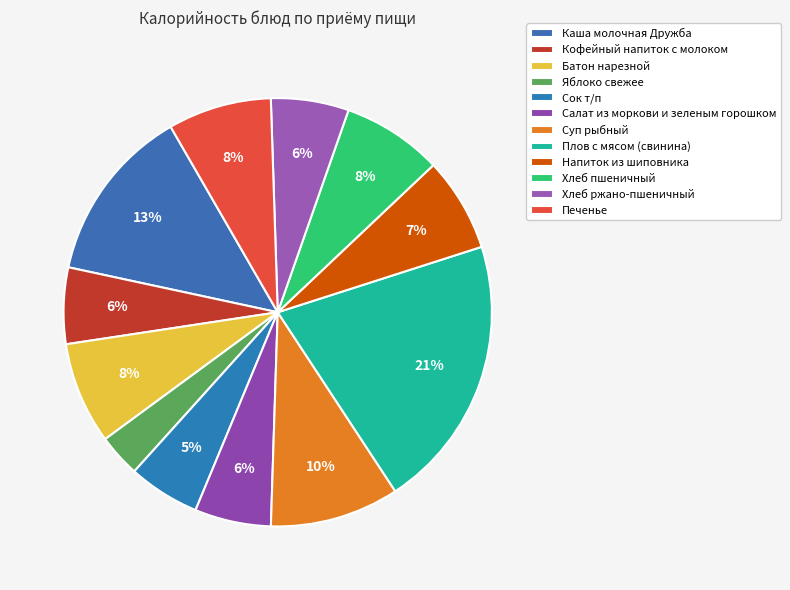

Is the sum of Салат из моркови и зеленым горошком and Кофейный напиток с молоком greater than half?

No